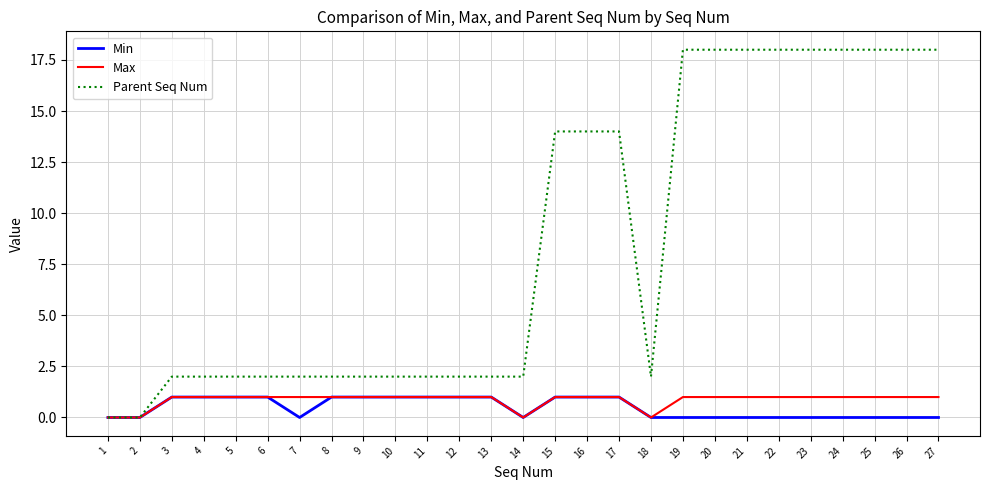

What is the maximum value shown in the chart?

18